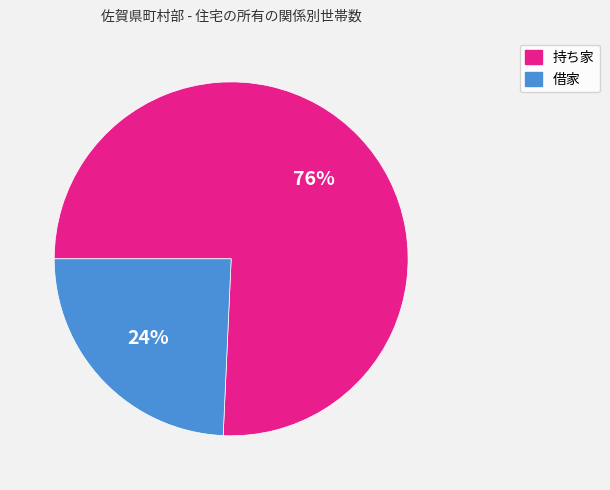

To the nearest percent, what is the average slice percentage?

50%